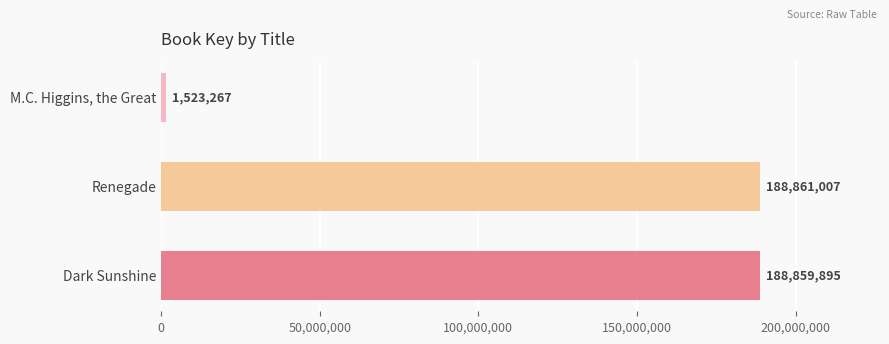

What position from the top is Renegade?

2